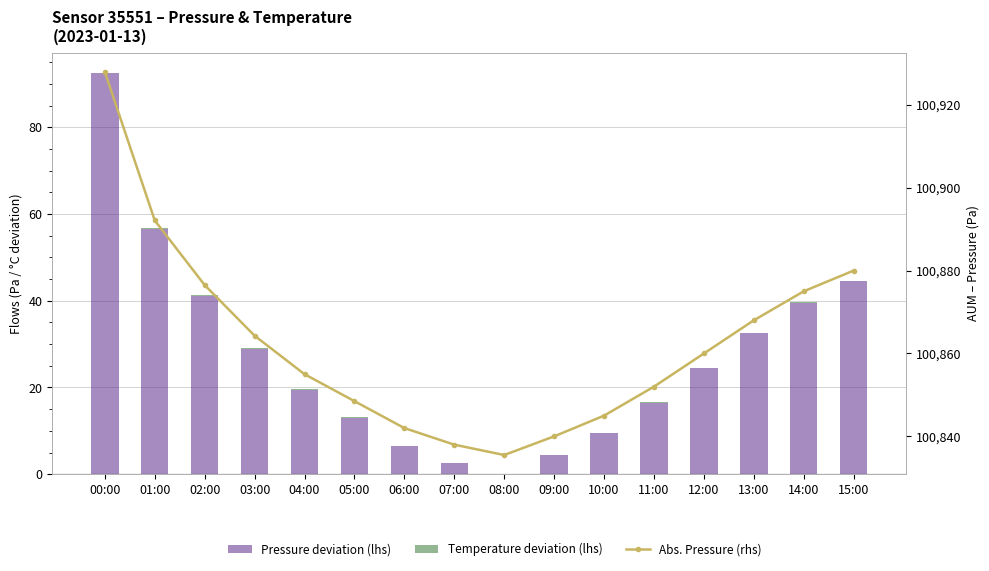

Is it true that Temperature deviation (lhs) equals 0.0 at 12:00?

False